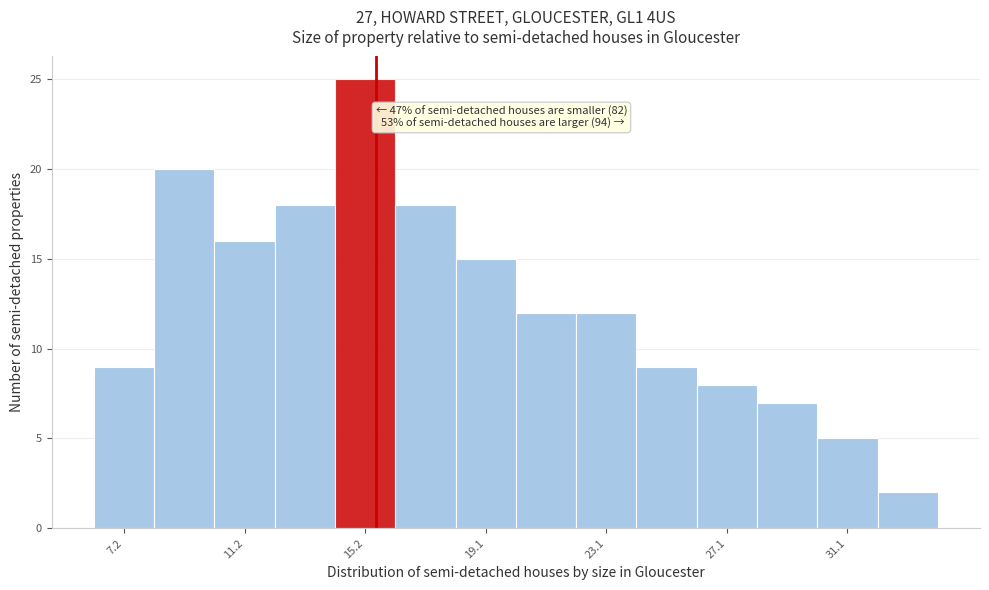

Which range on the x-axis has the tallest bar?

14.15 to 16.15